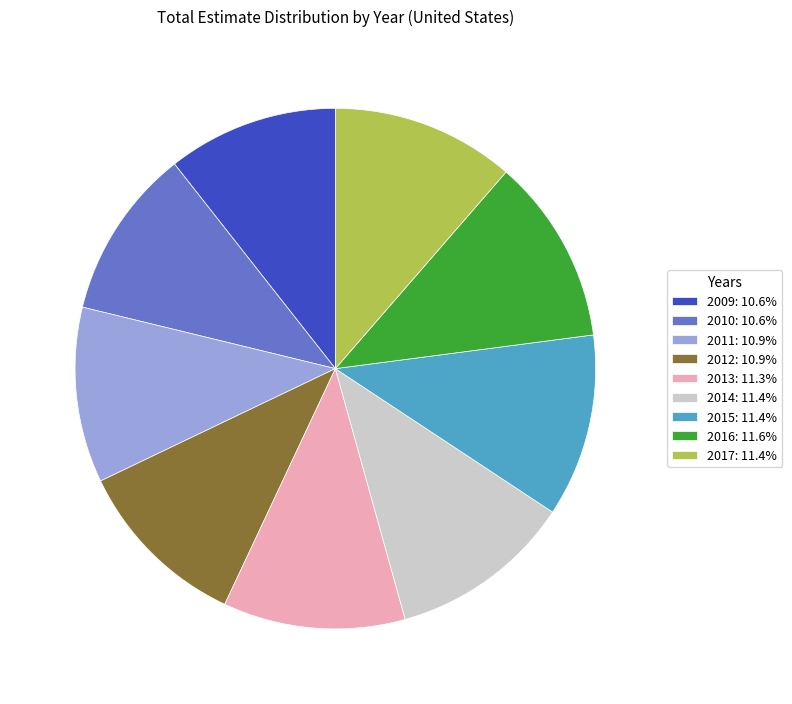

Is 2009 the majority of the pie?

No